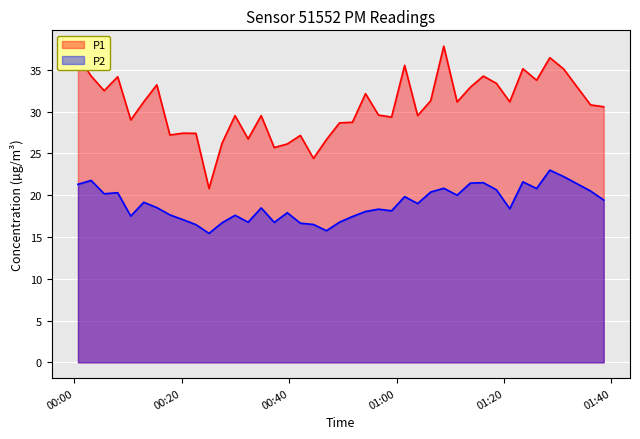

True or false: P1 and P2 intersect in this chart.

False